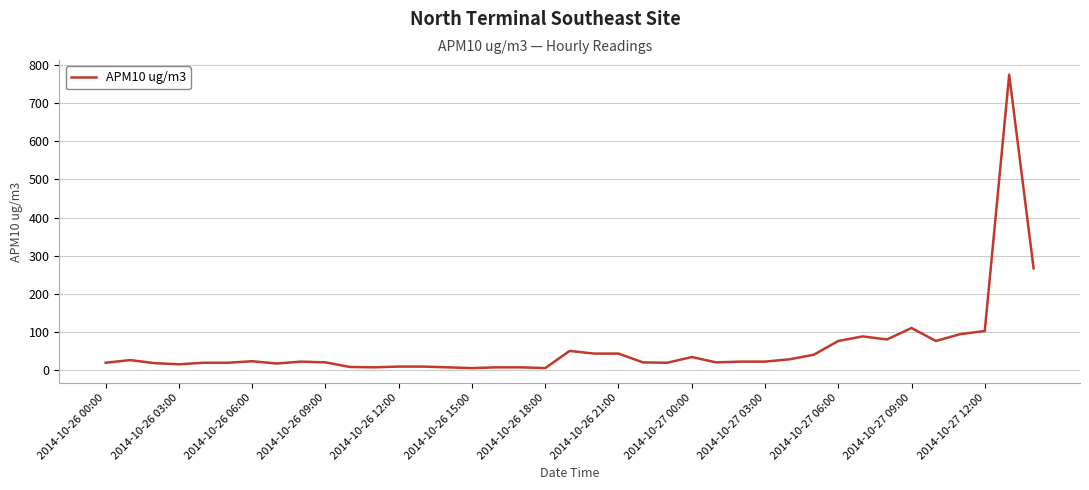

What is the maximum value shown in the chart?

774